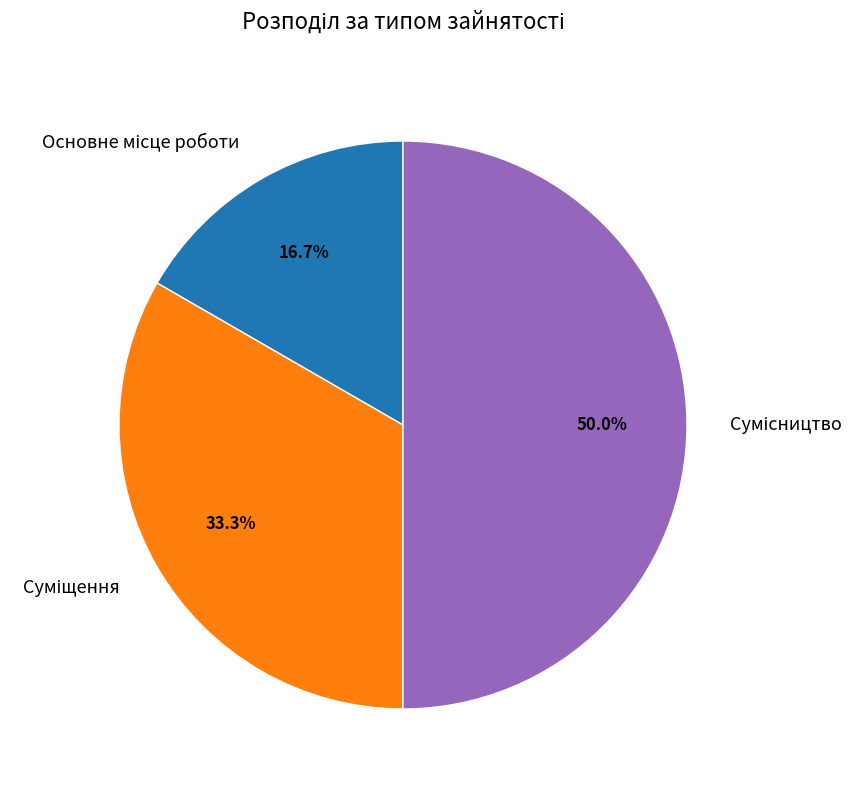

Which slice is the smallest?

Основне місце роботи